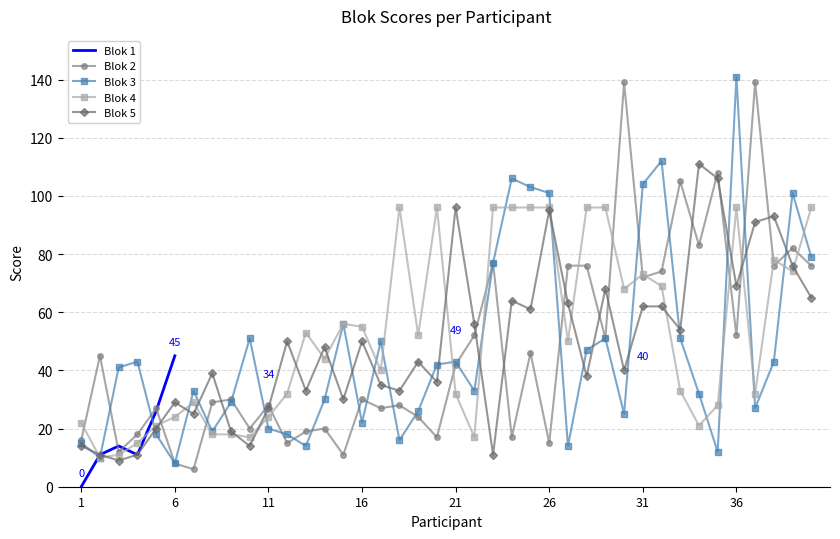

Where do Blok 3 and Blok 4 first cross each other?

4 and 5